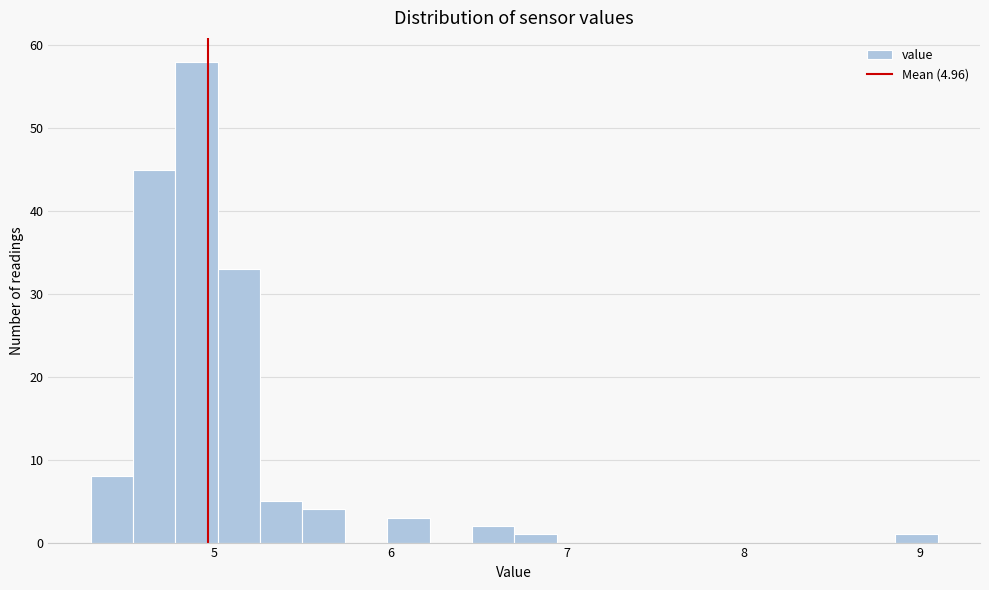

Around what value on the x-axis is the tallest bar? Give the approximate position of its centre, as read against the axis.

4.9